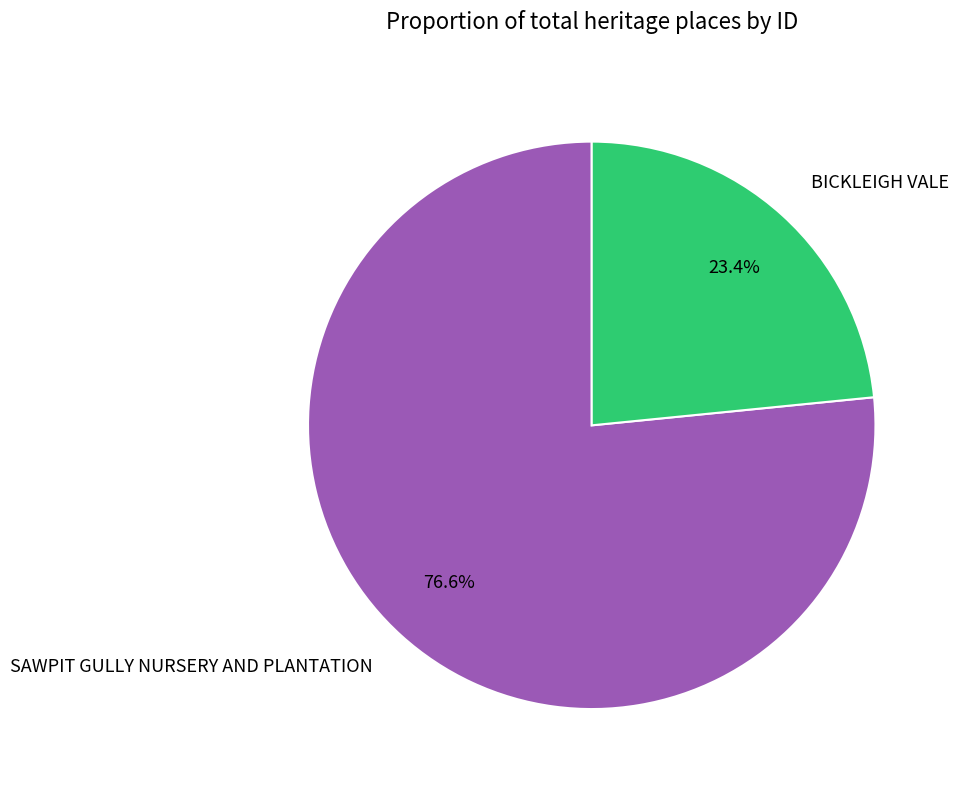

What is the majority slice?

SAWPIT GULLY NURSERY AND PLANTATION